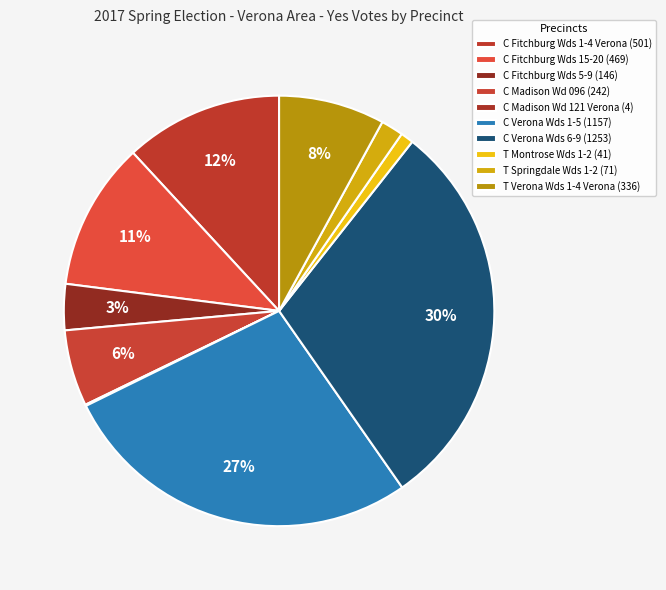

True or false: C Verona Wds 1-5 accounts for 27% of the total.

True